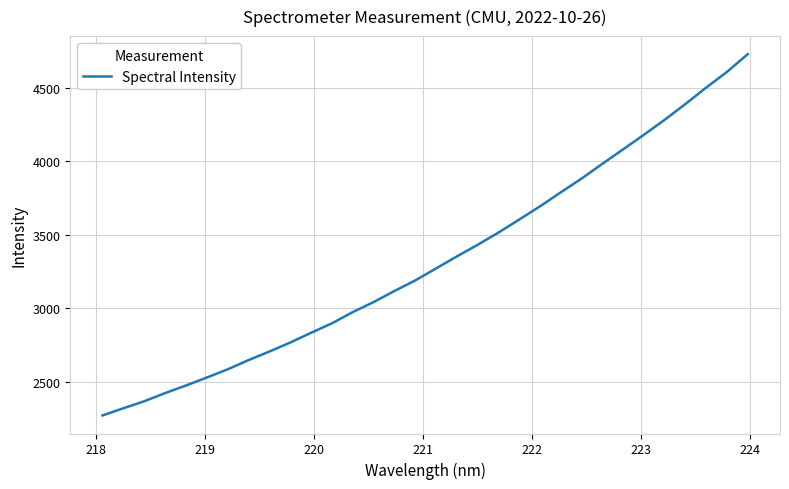

What is the smallest value displayed?

2271.9